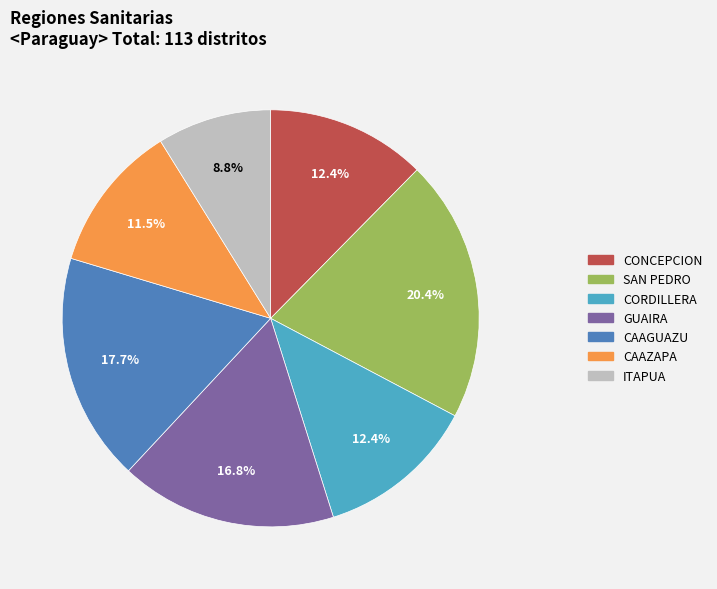

The SAN PEDRO slice represents 20% of the pie. True or false?

True